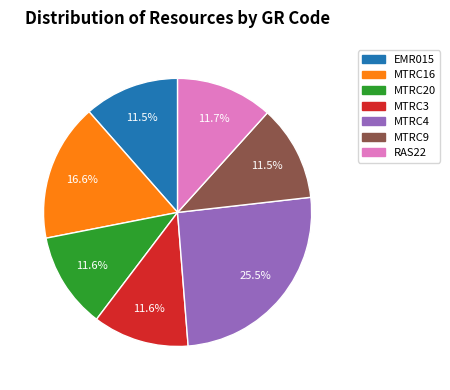

True or false: MTRC16 accounts for 17% of the total.

True